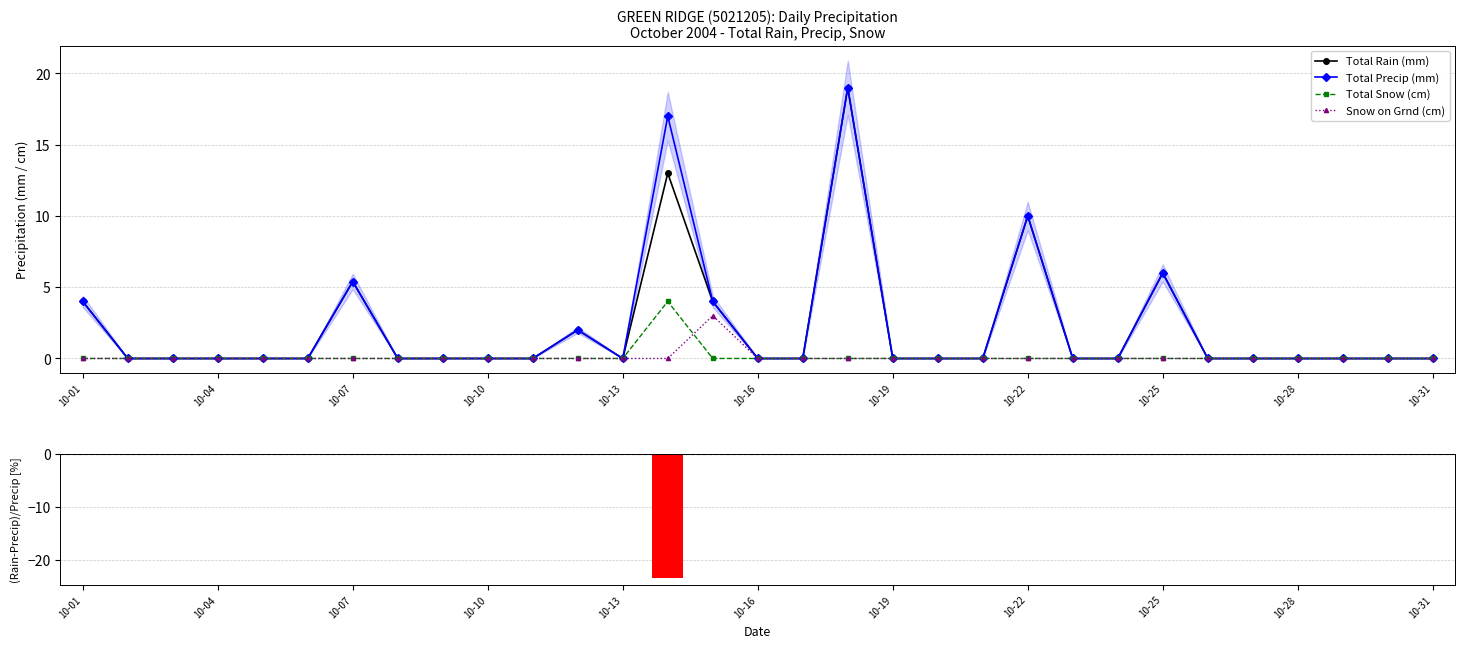

What is the difference between the maximum and second lowest values in the Total Rain (mm) series?

19.0